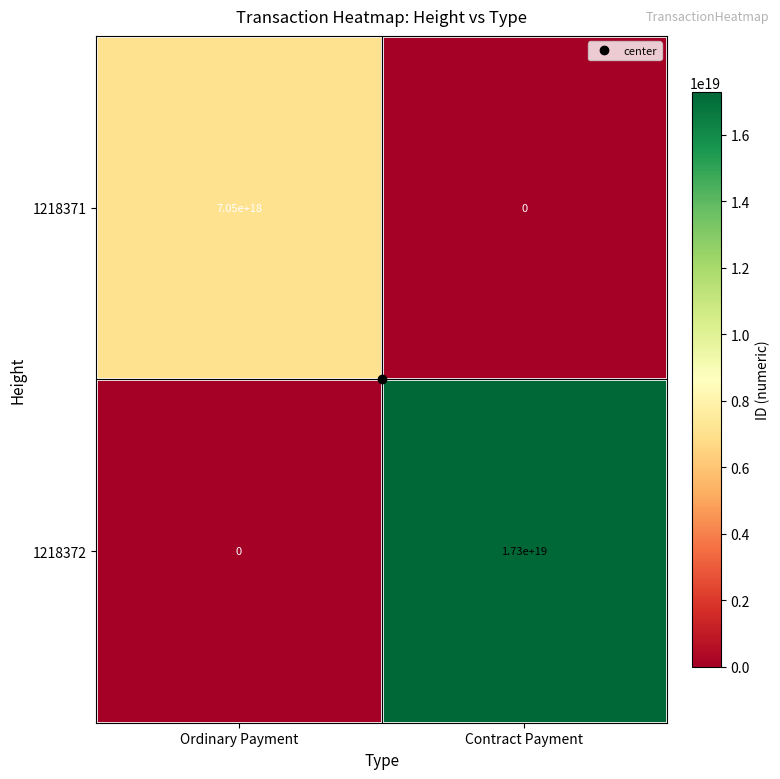

List the series in order of their overall mean, lowest first.

1218371, 1218372